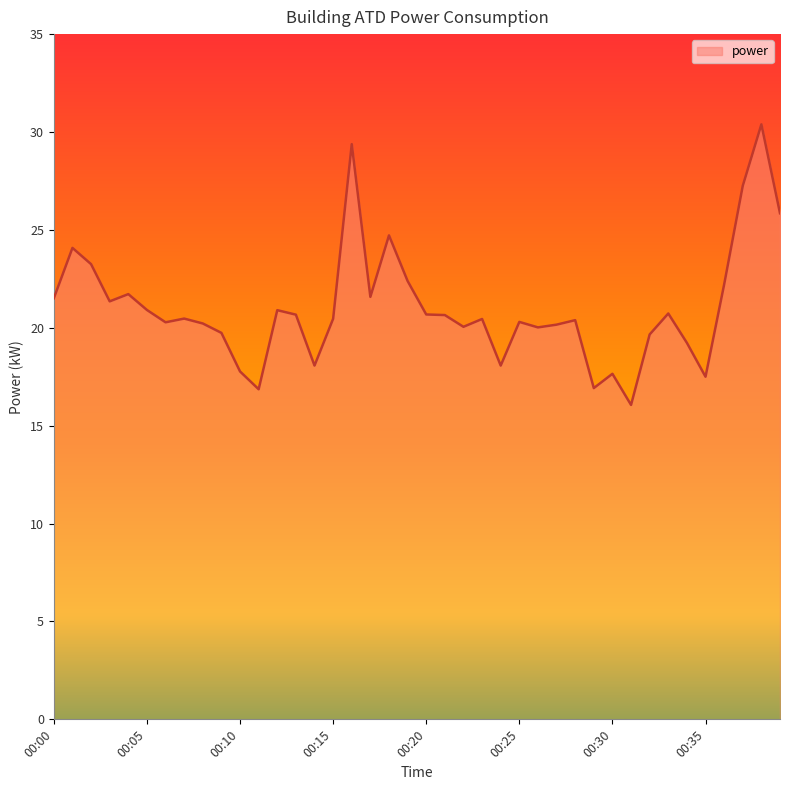

What is the difference between the maximum and minimum values?

14.3